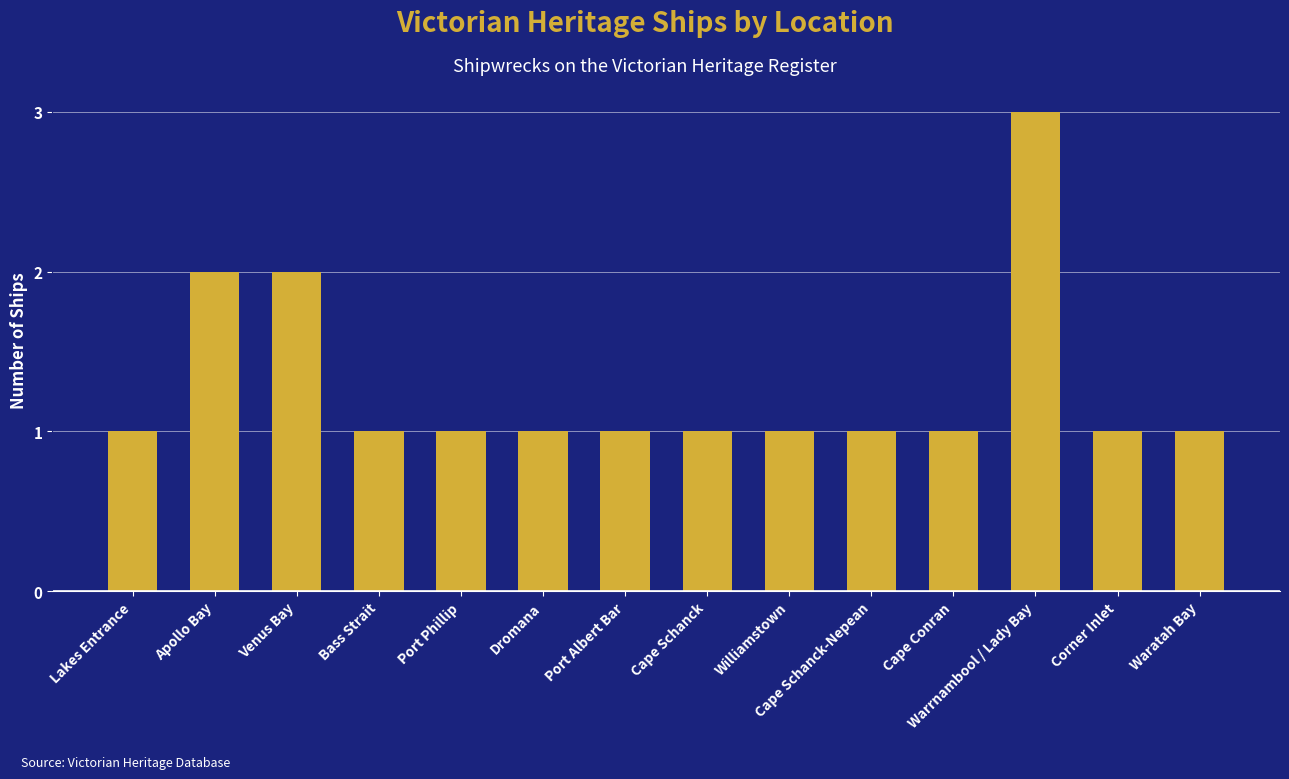

What is the sum of all values?

18